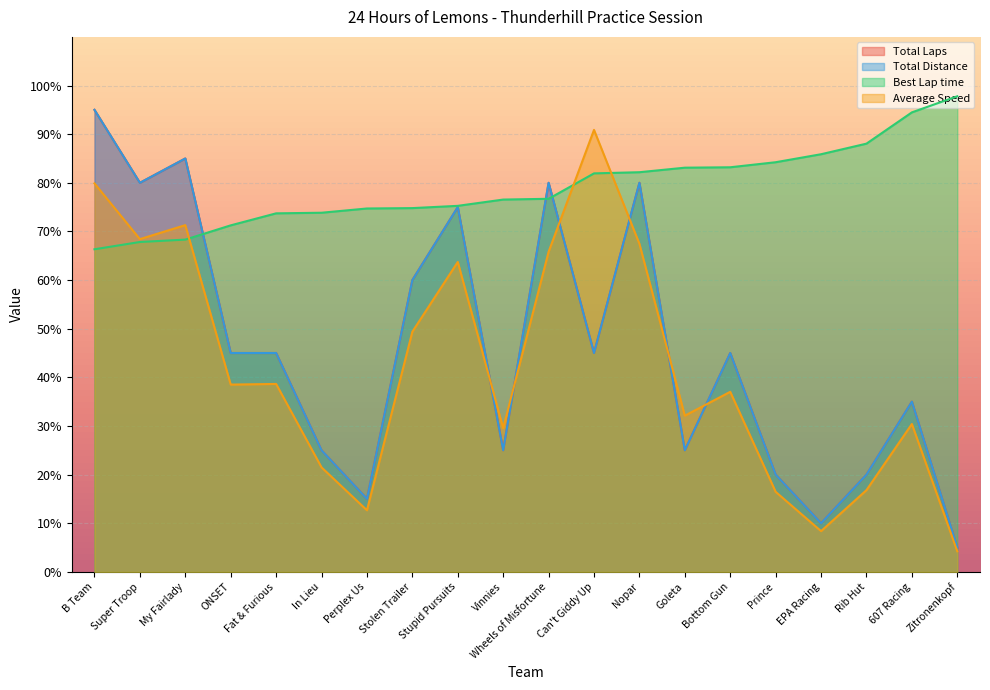

True or false: Best Lap time has a value of 124.9 at EPA Racing.

False